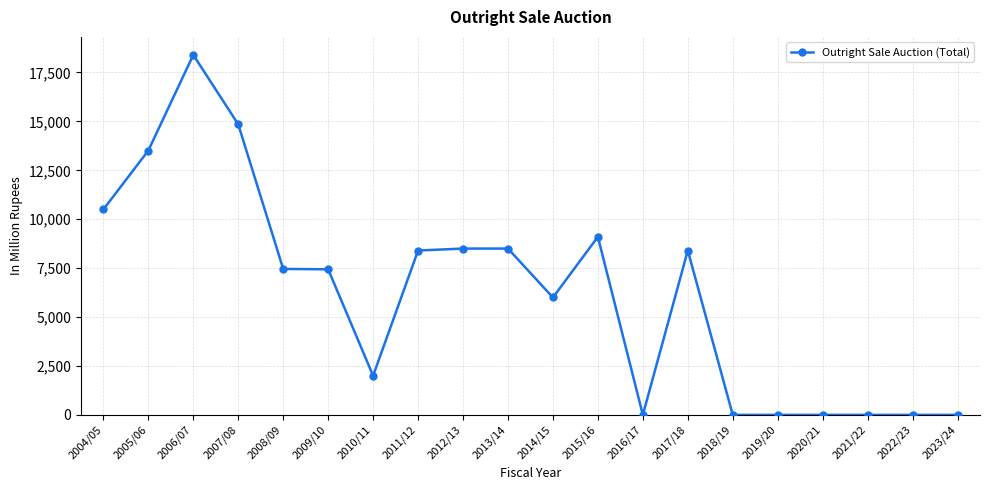

The value at 2013/14 is 2980. True or false?

False